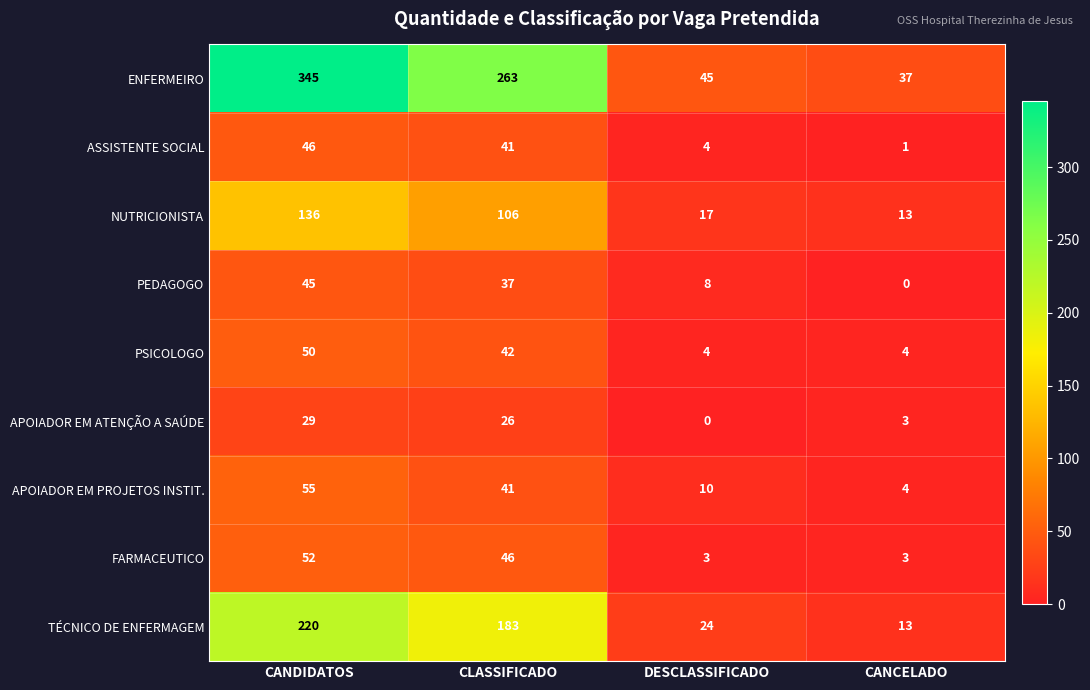

List the series in order of their peak value, highest first.

ENFERMEIRO, TÉCNICO DE ENFERMAGEM, NUTRICIONISTA, APOIADOR EM PROJETOS INSTIT., FARMACEUTICO, PSICOLOGO, ASSISTENTE SOCIAL, PEDAGOGO, APOIADOR EM ATENÇÃO A SAÚDE